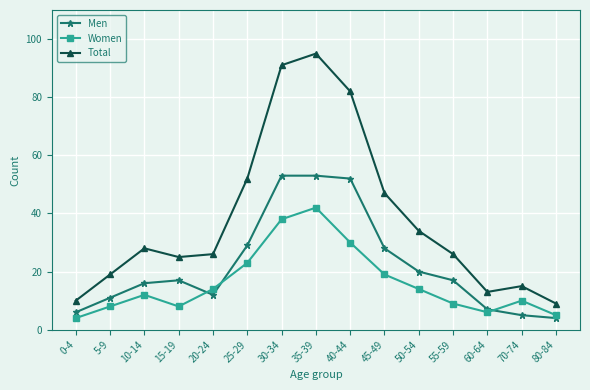

Reading right to left, extract all data points from this chart.

Men: 4	5	7	17	20	28	52	53	53	29	12	17	16	11	6
Women: 5	10	6	9	14	19	30	42	38	23	14	8	12	8	4
Total: 9	15	13	26	34	47	82	95	91	52	26	25	28	19	10